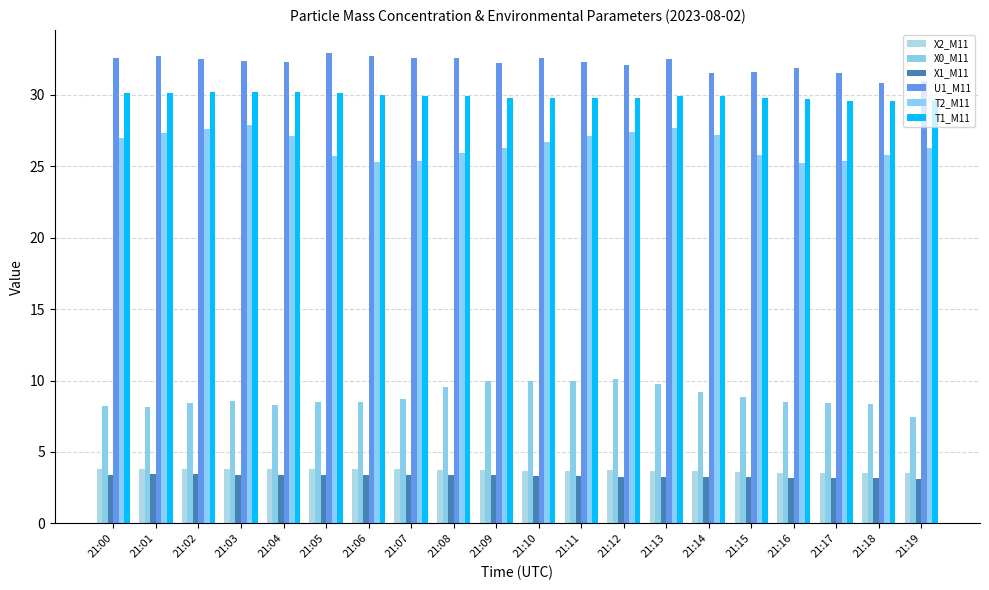

The X2_M11 series shows 1.3 at 21:02. True or false?

False